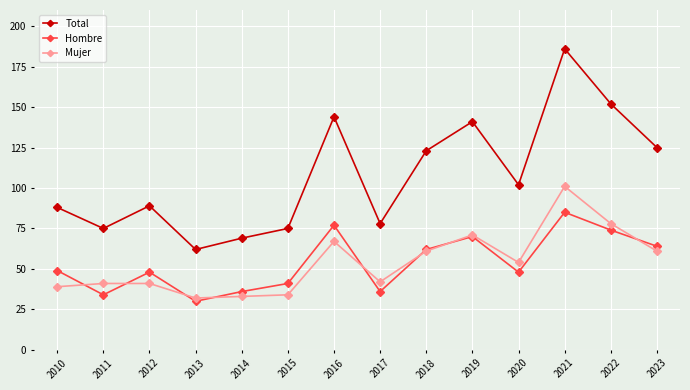

At which category does Hombre reach its first local peak?

2012